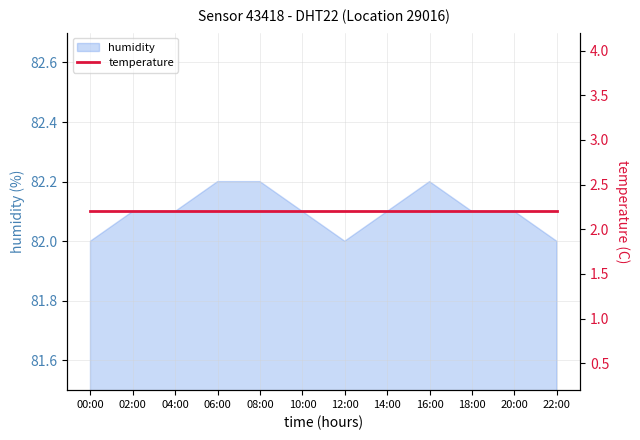

What is the sum of the values at 02:00 and 04:00?

164.2